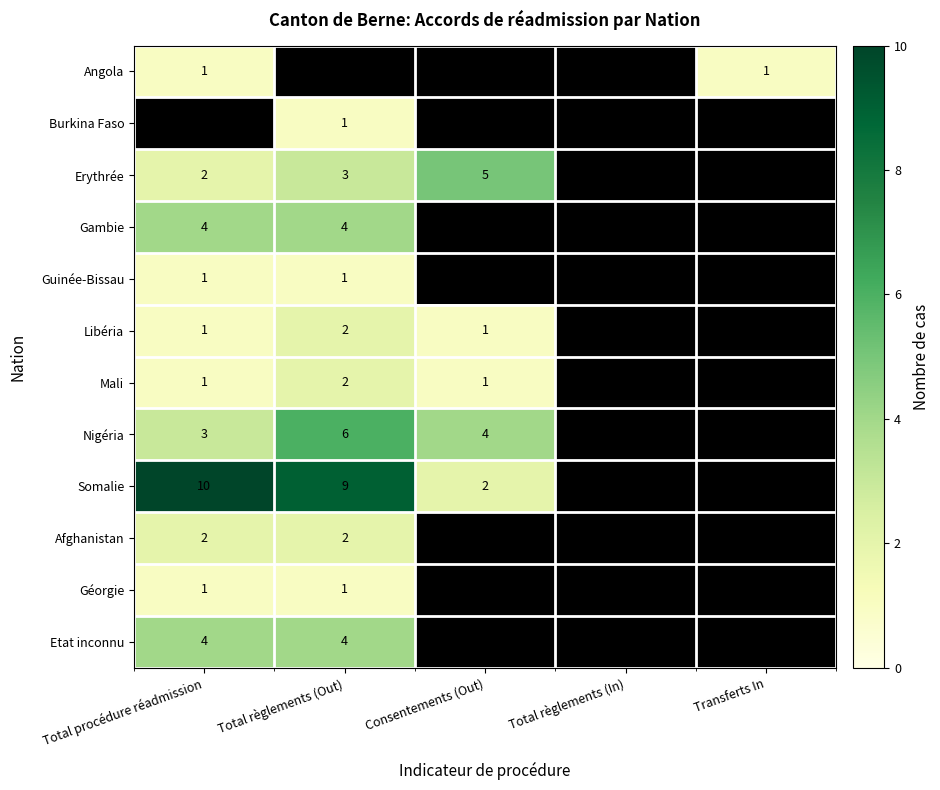

What is the total value across all series at Total procédure réadmission?

30